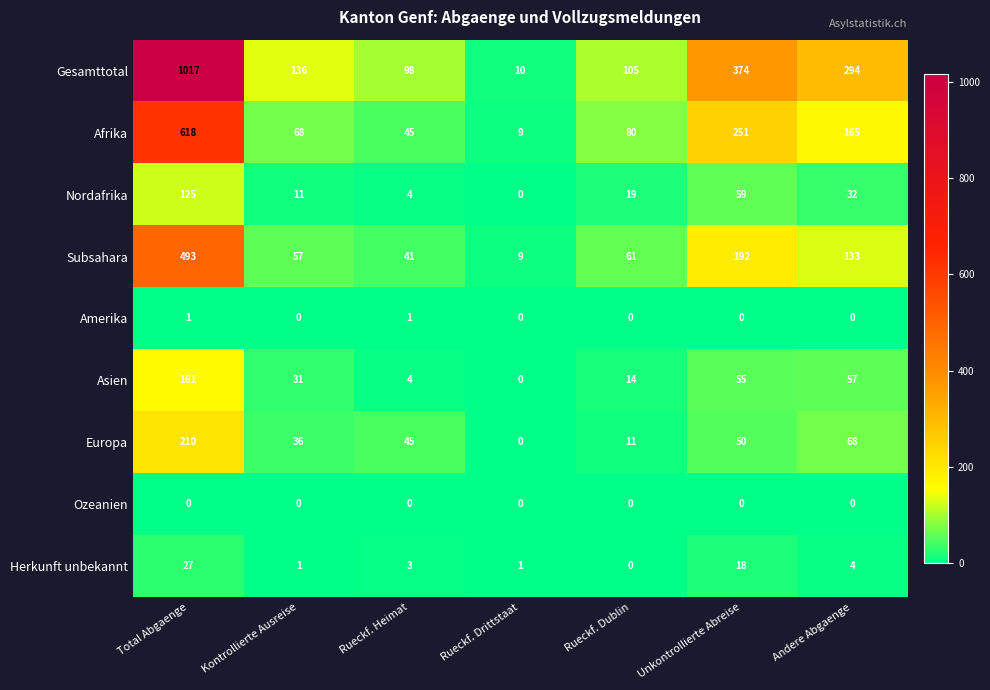

Count the number of categories in the chart.

7